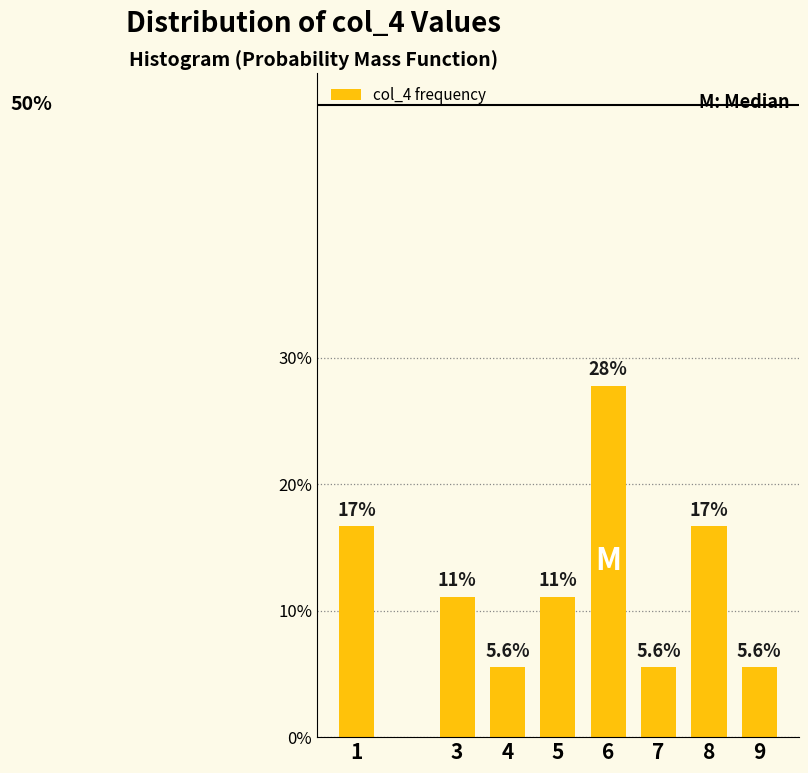

Does the chart contain any negative values?

No